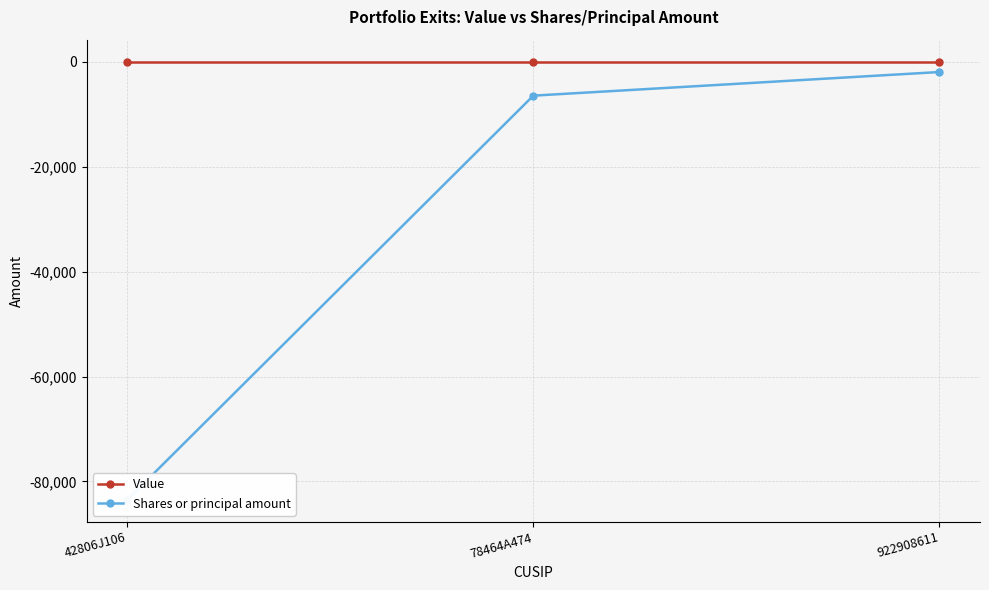

Which series has the largest total across all categories?

Value